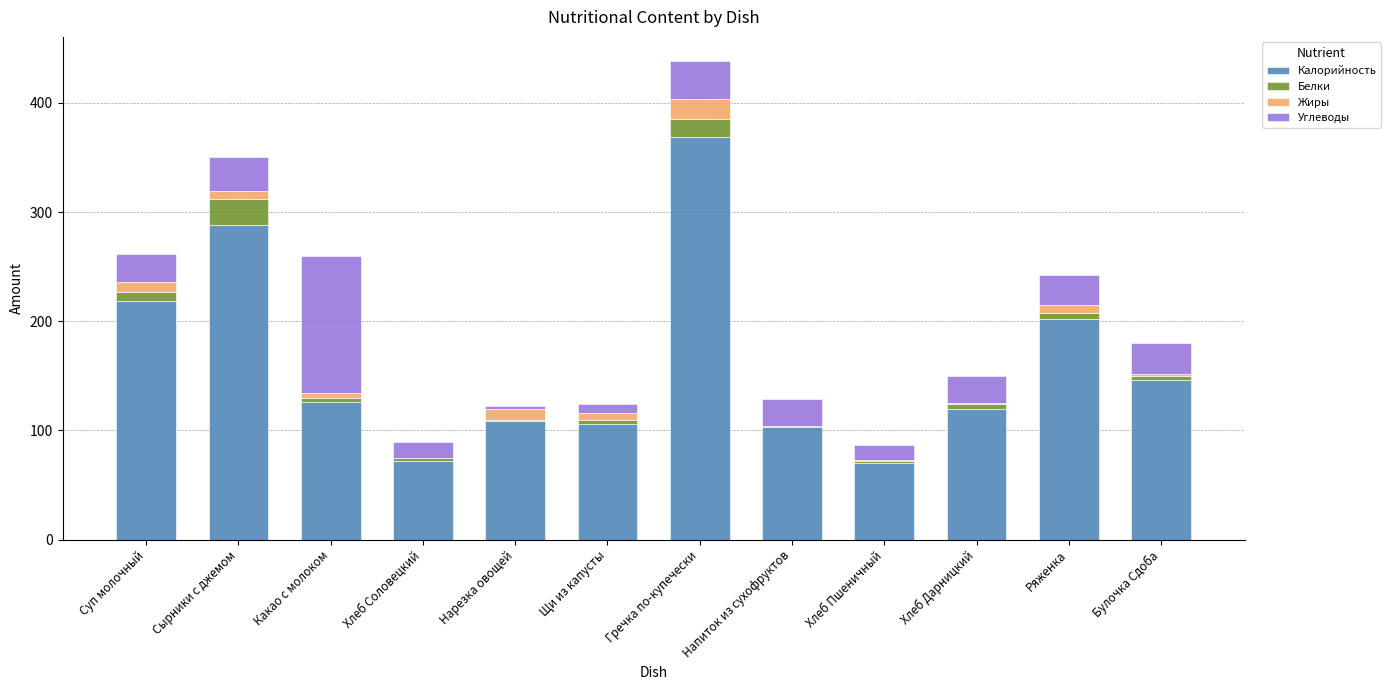

The value of Калорийность at Булочка Сдоба is 92.6. True or false?

False